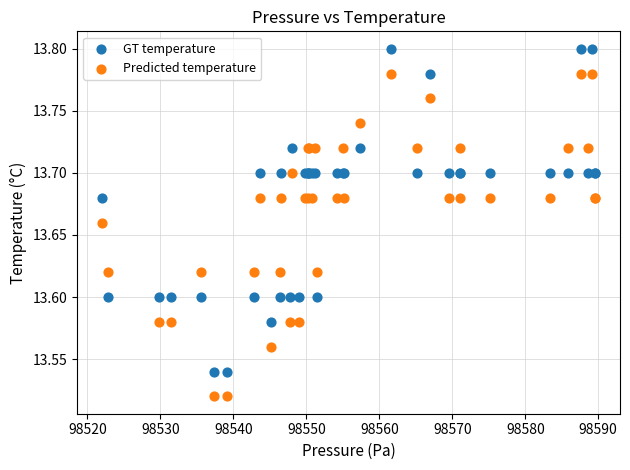

Which series contains the highest Y value?

GT temperature